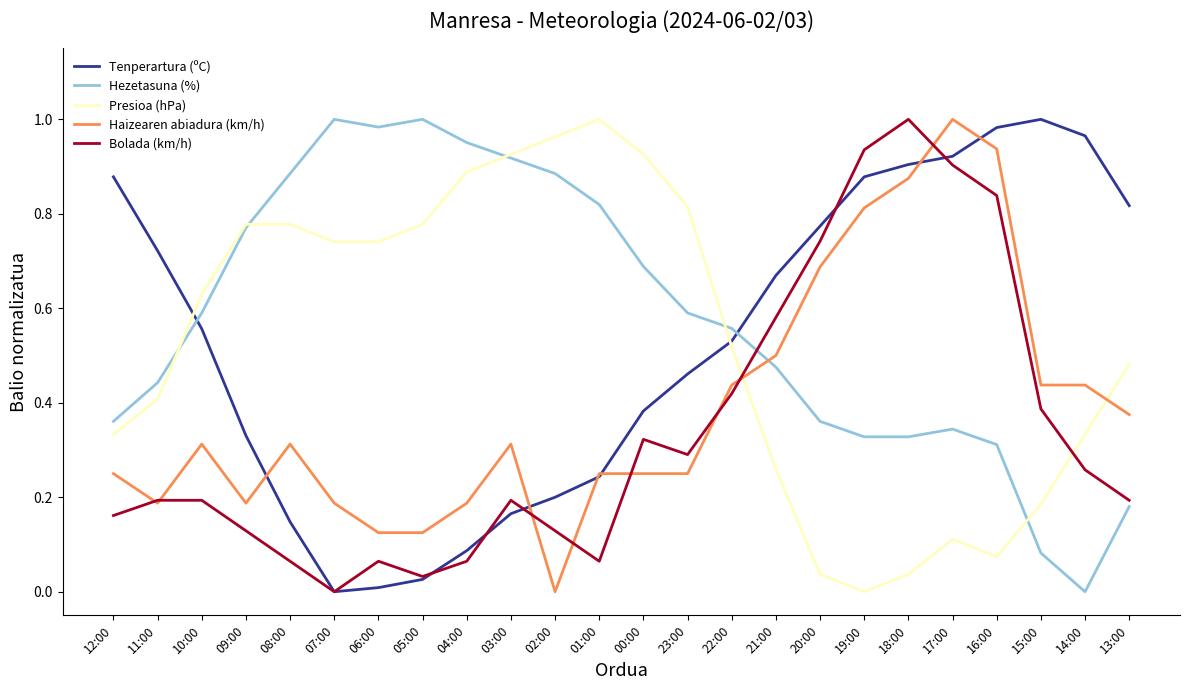

At 00:00, list the series in order from largest to smallest.

Presioa (hPa), Hezetasuna (%), Tenperartura (ºC), Bolada (km/h), Haizearen abiadura (km/h)